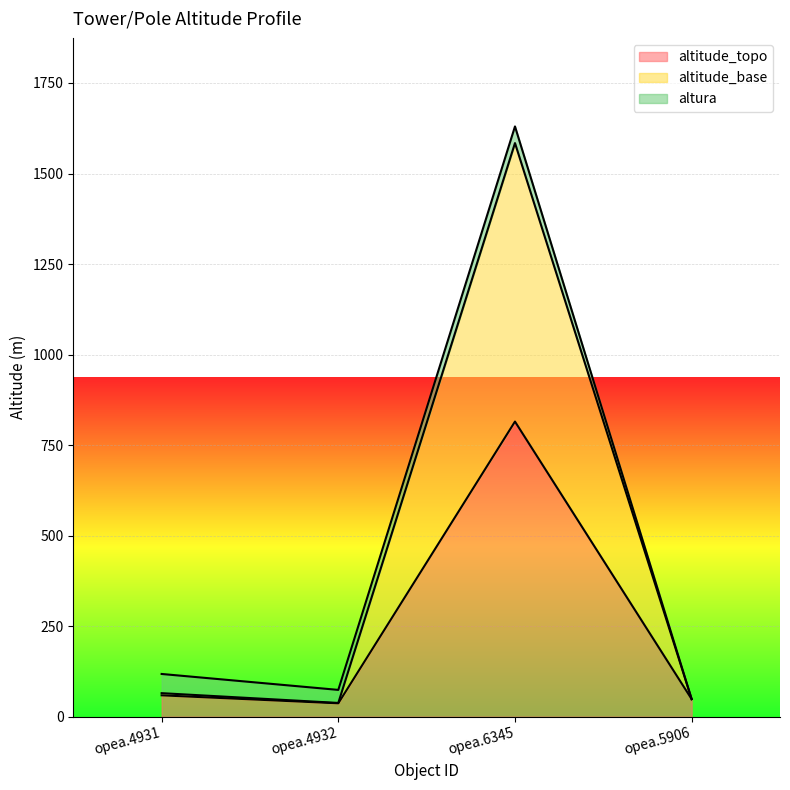

True or false: altitude_base has a value of 48.5 at opea.5906.

True